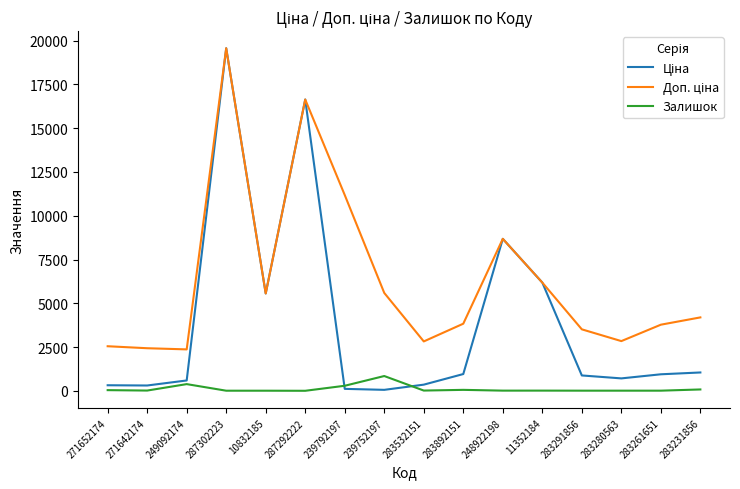

What is the maximum value shown in the chart?

19564.9